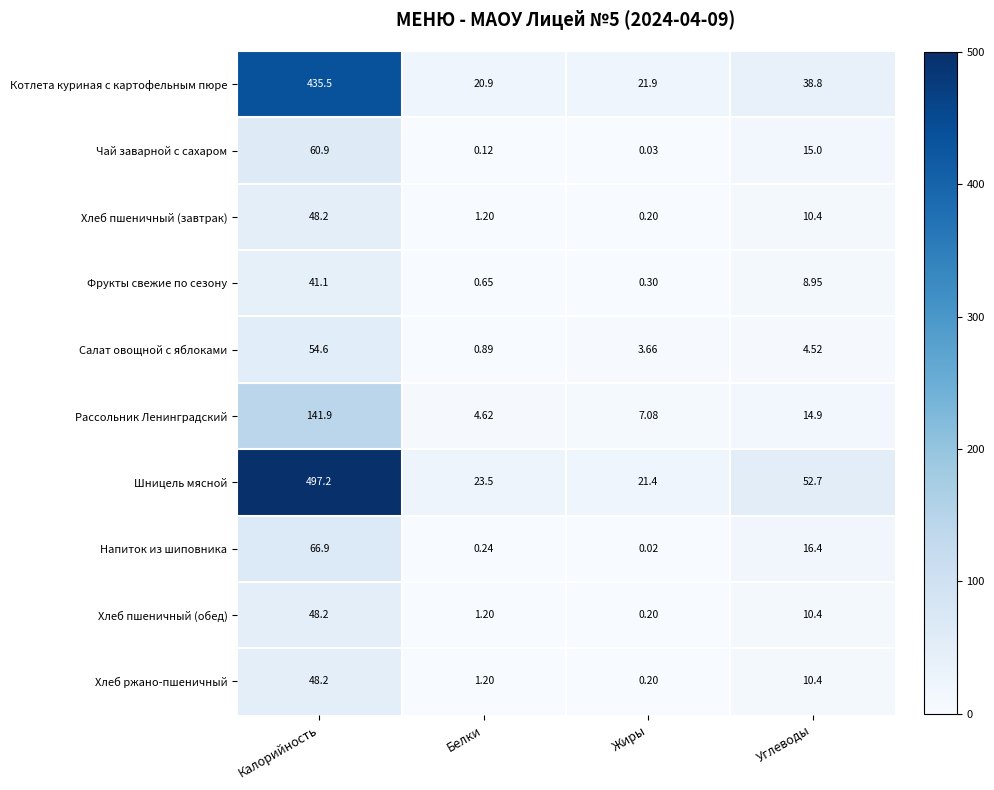

Rank the categories by Чай заварной с сахаром value from highest to lowest.

Калорийность, Углеводы, Белки, Жиры